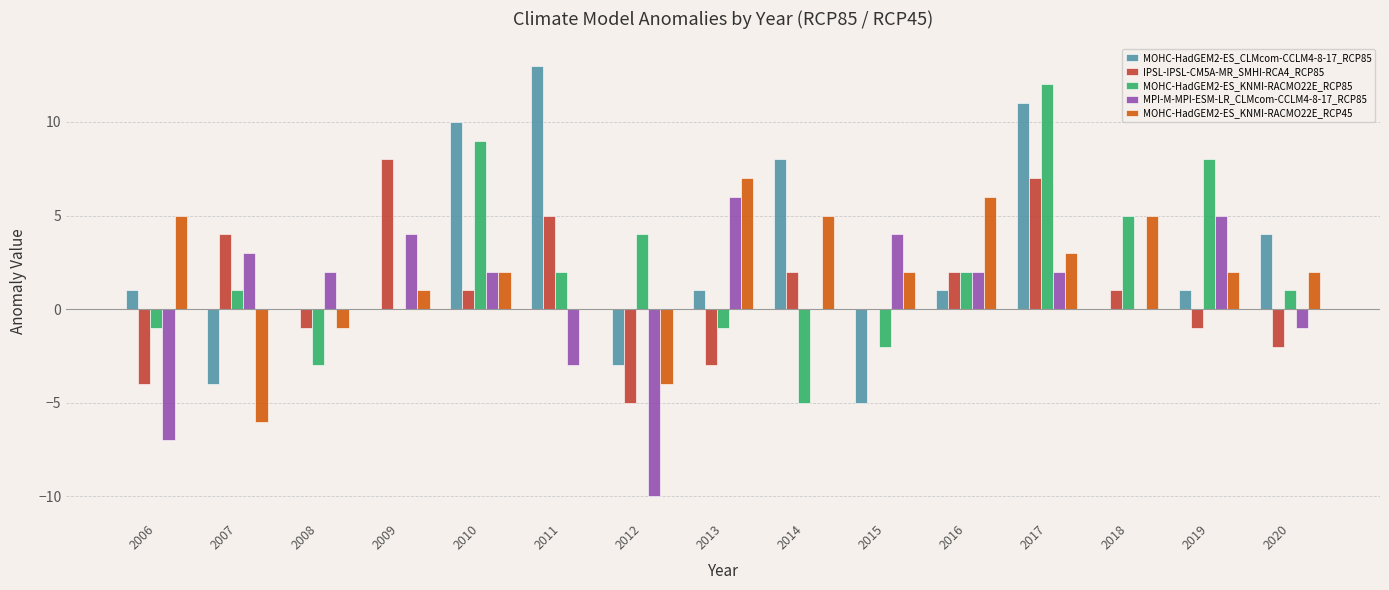

Which label corresponds to the largest value in the chart?

2011